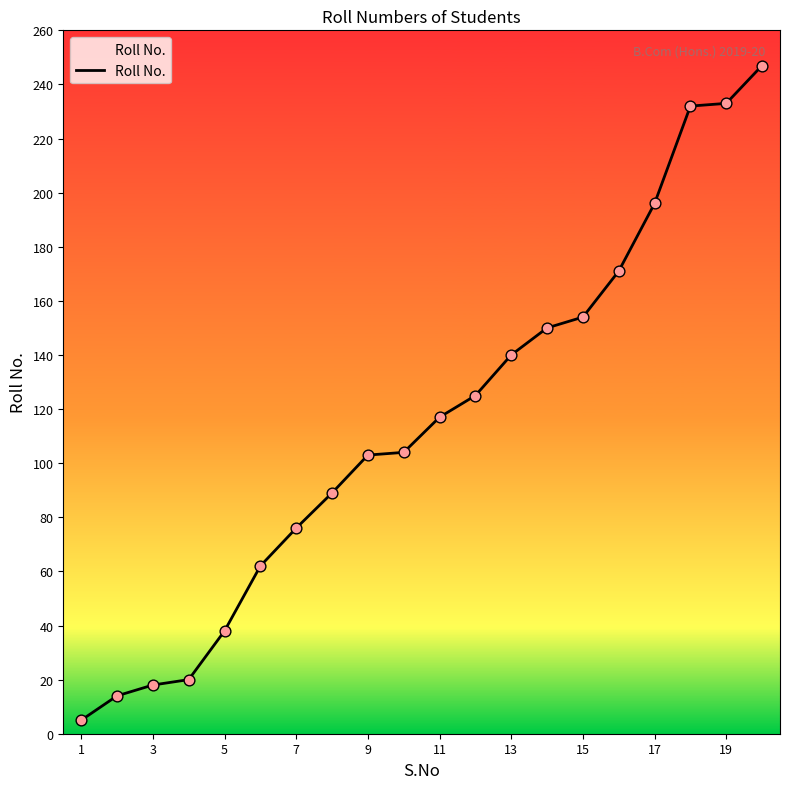

What is the maximum value shown in the chart?

247